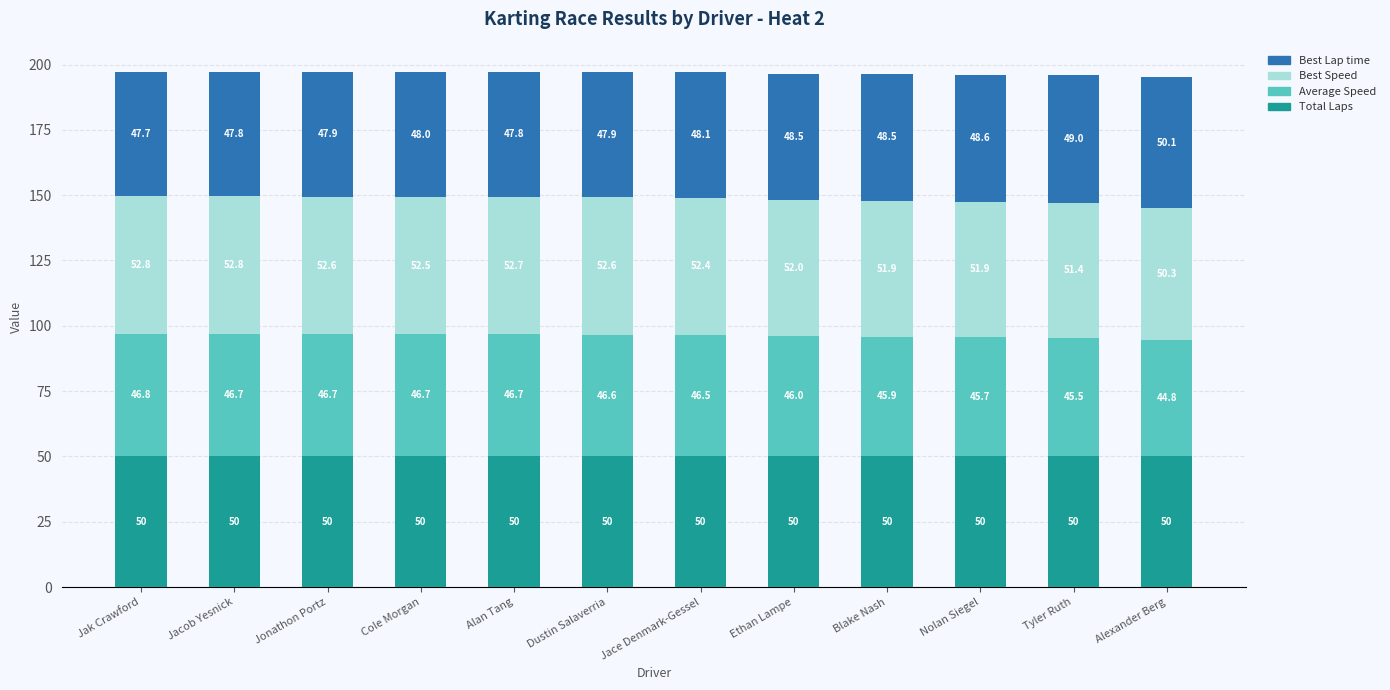

What is the total value across all series at Dustin Salaverria?

197.1